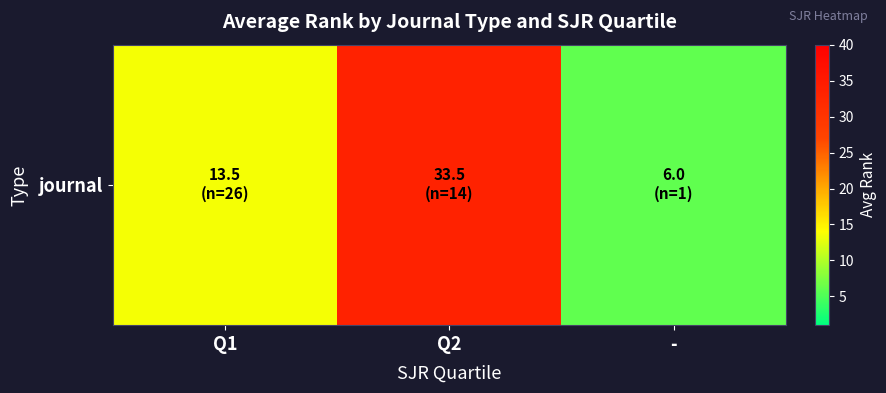

Where does the data first go above 13?

Q1